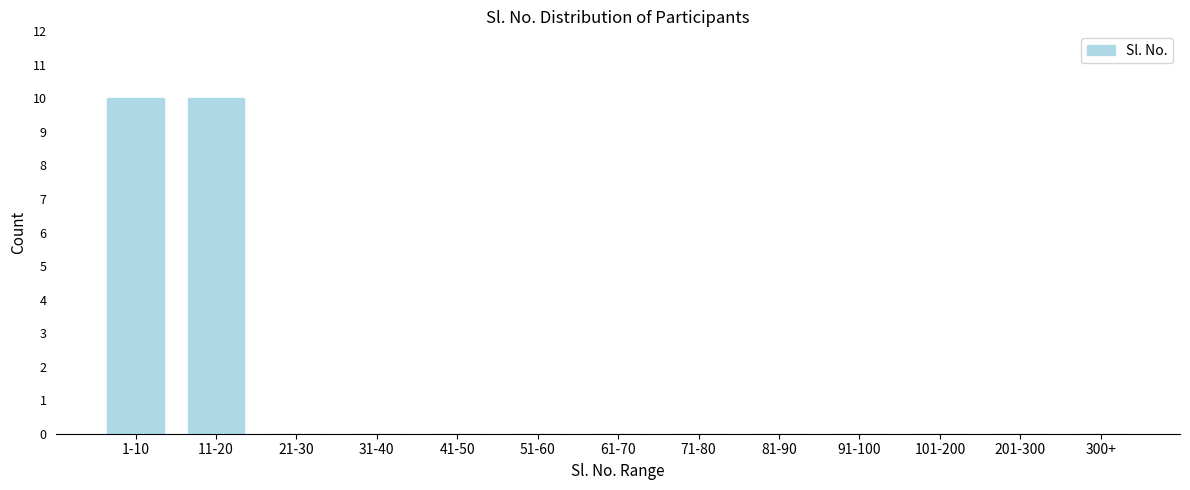

Reading left to right, transcribe all the data shown in this chart.

1-10=10	11-20=10	21-30=0	31-40=0	41-50=0	51-60=0	61-70=0	71-80=0	81-90=0	91-100=0	101-200=0	201-300=0	300+=0